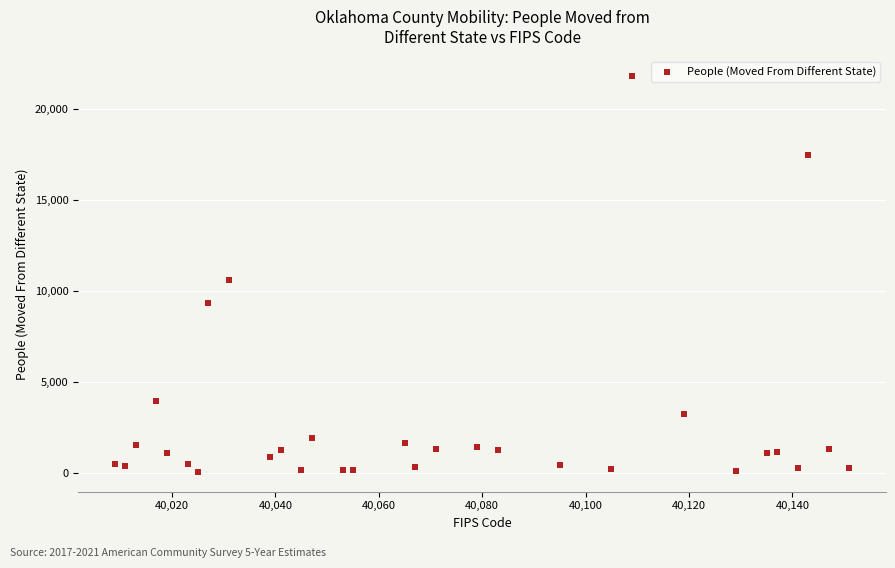

What is the range of X values (max minus min)?

142